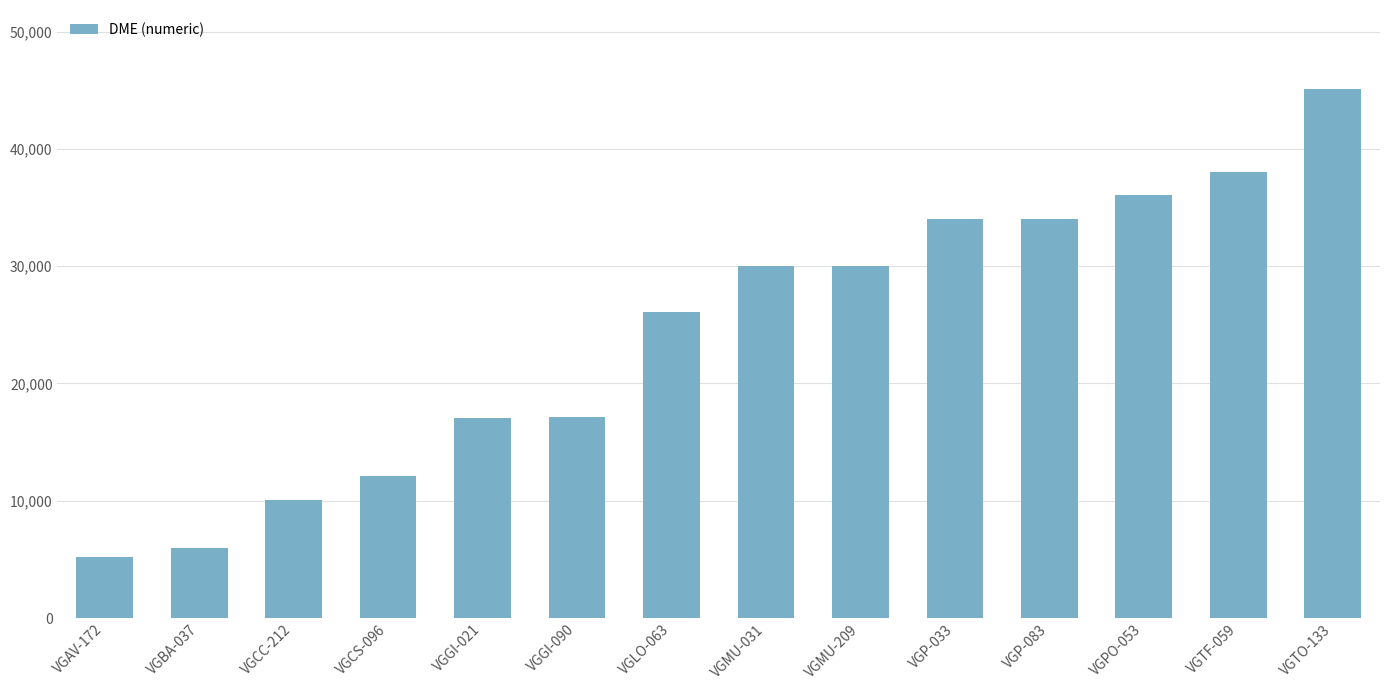

What is the sum of all values?

341023